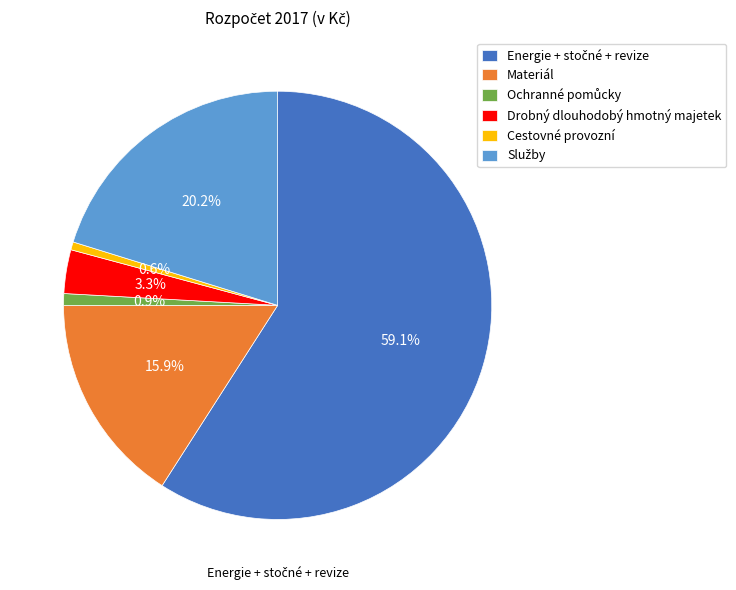

Between Cestovné provozní and Drobný dlouhodobý hmotný majetek, which is larger?

Drobný dlouhodobý hmotný majetek